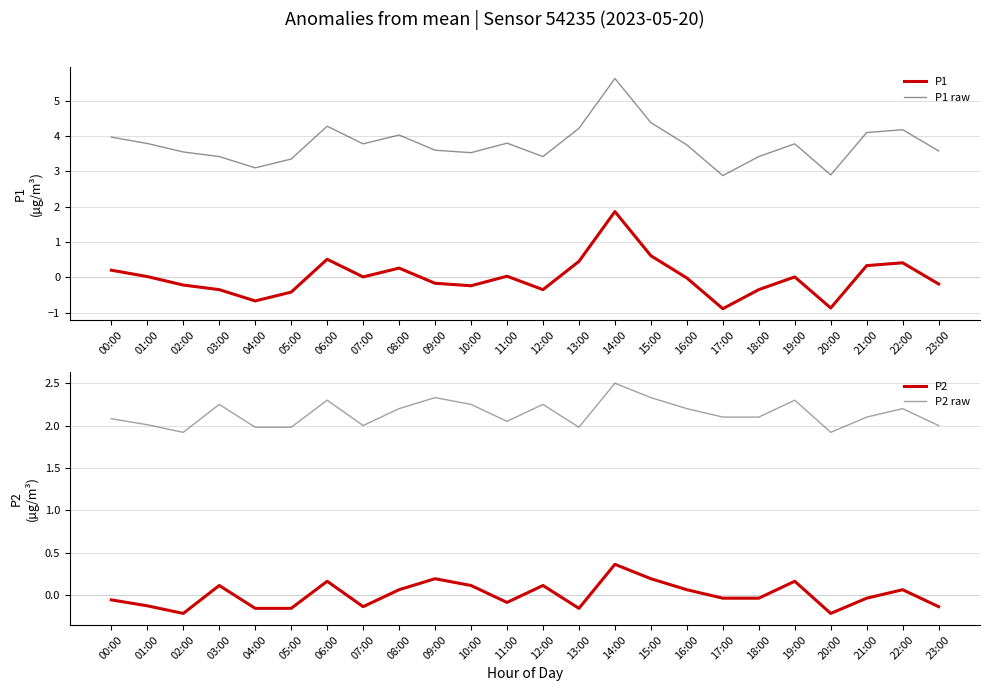

What is the total value across all series at 21:00?

6.5